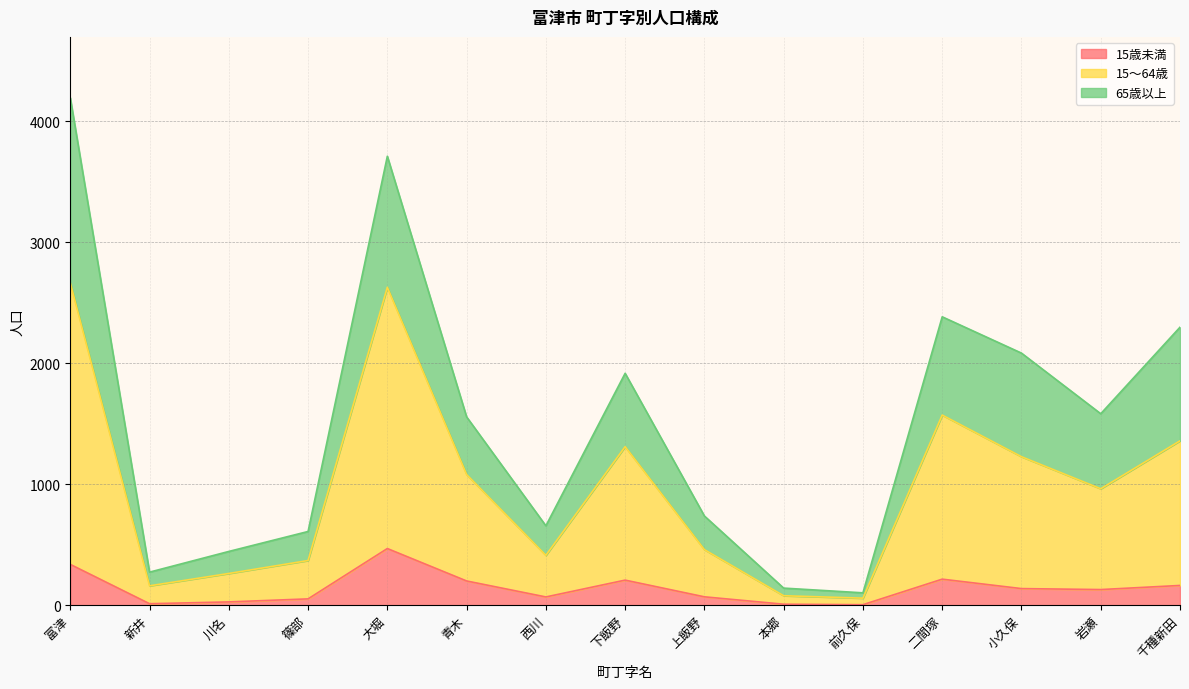

The value of 15～64歳 at 二間塚 is 2268. True or false?

False